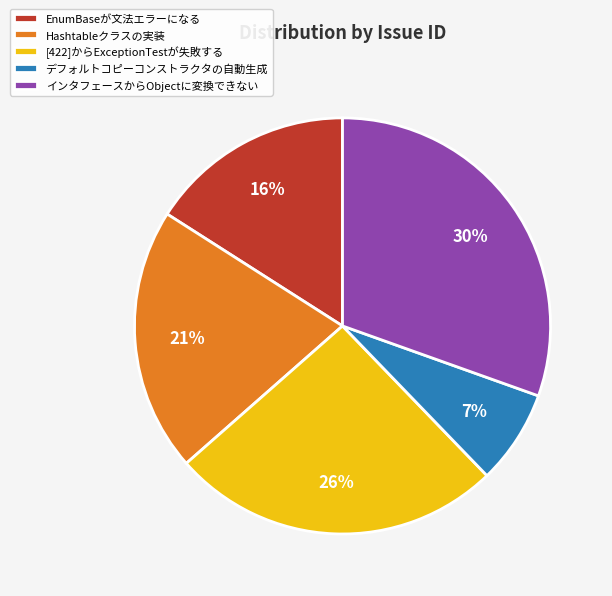

Between デフォルトコピーコンストラクタの自動生成 and Hashtableクラスの実装, which is larger?

Hashtableクラスの実装